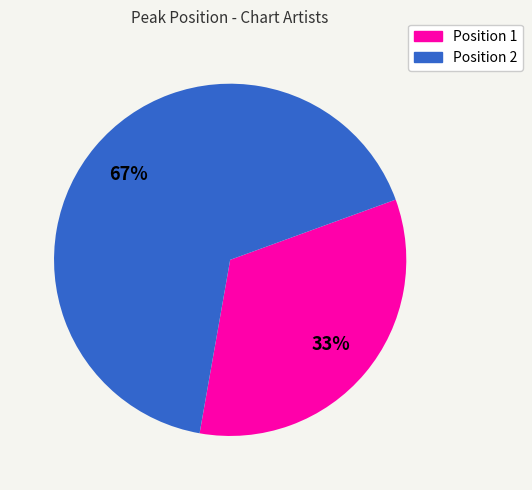

To the nearest percent, what is the average slice percentage?

50%